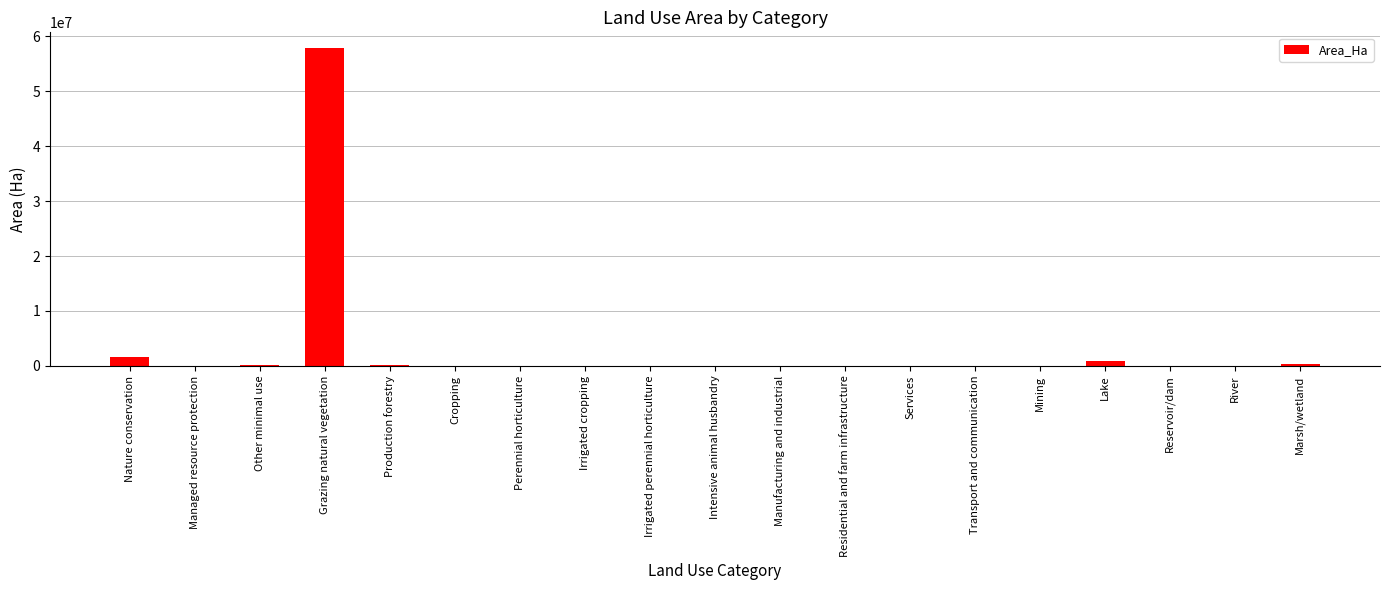

At which label is the value closest to 28920103?

Nature conservation